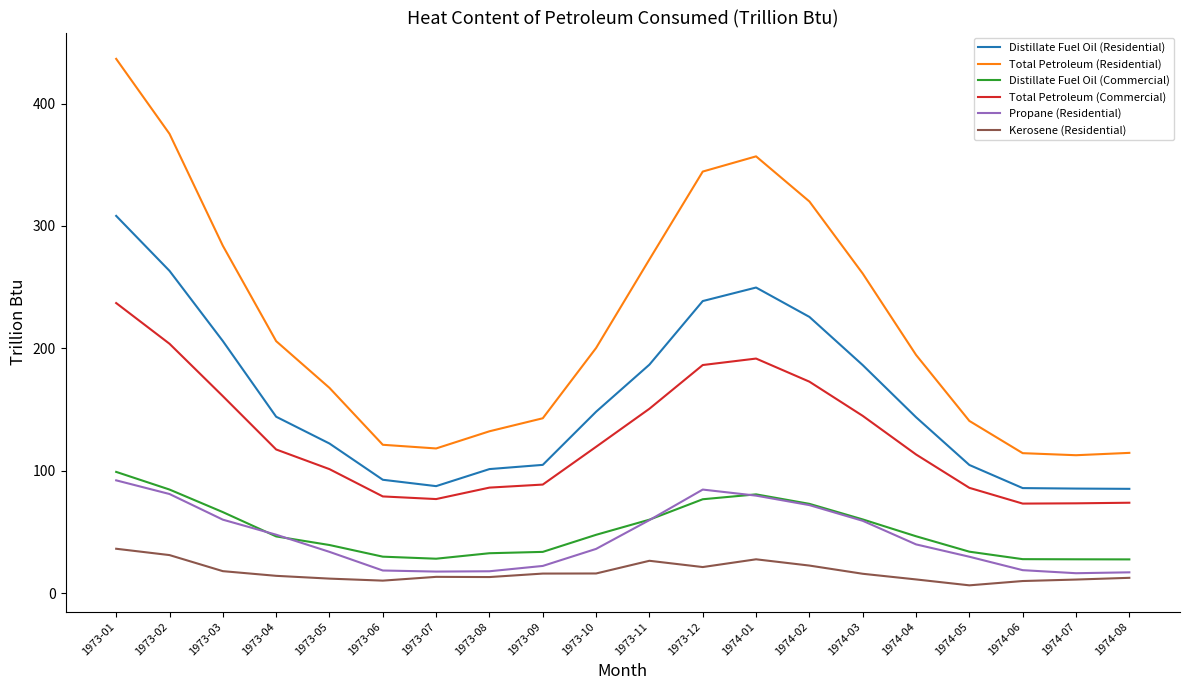

What is the sum of the Distillate Fuel Oil (Commercial) values at 1973-03 and 1973-04?

112.5